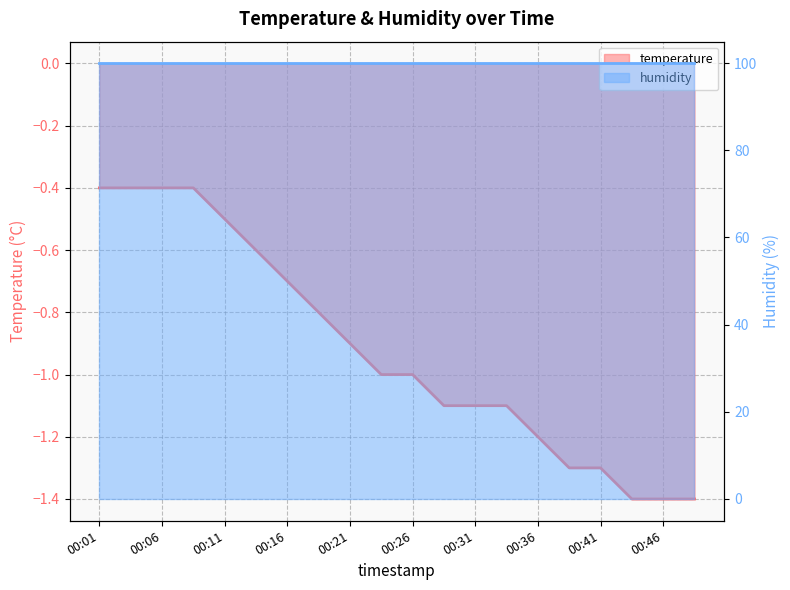

What is the average value?

-0.9